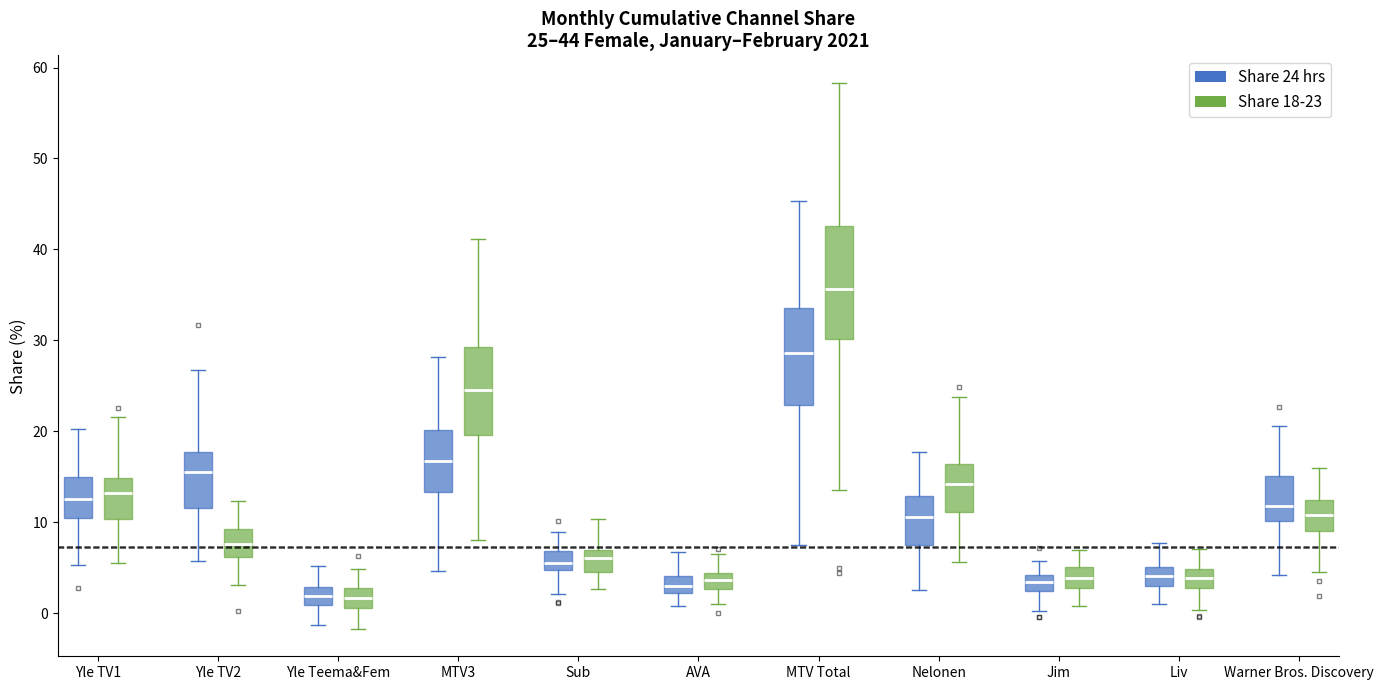

Which box has the highest median line?

MTV Total (Share 18-23)